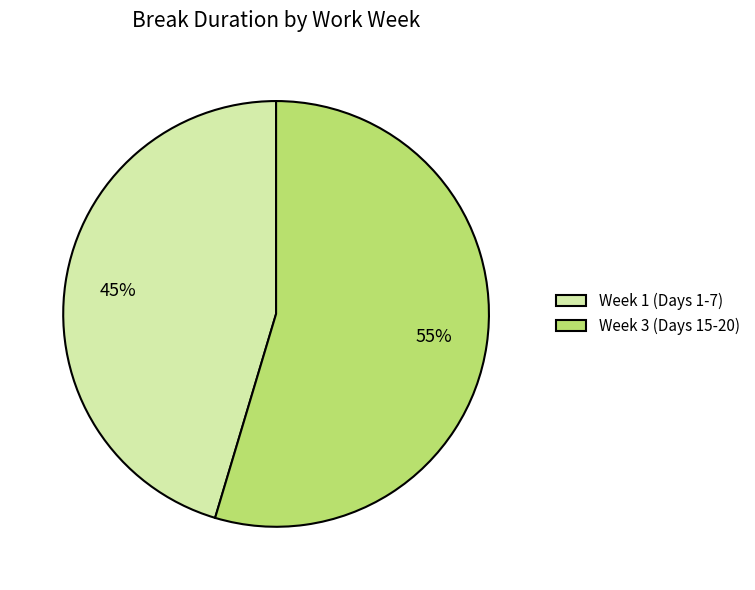

Rank the categories by value from lowest to highest.

Week 1 (Days 1-7), Week 3 (Days 15-20)